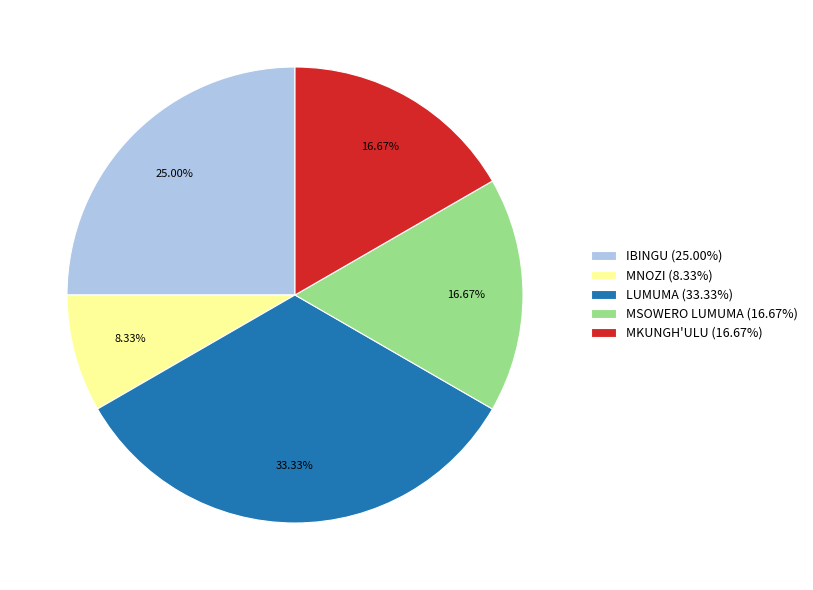

Count the number of slices in the pie.

5